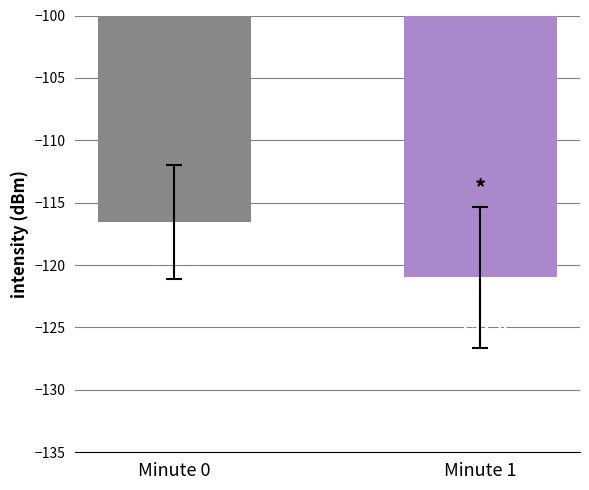

What is the maximum value shown in the chart?

-116.5